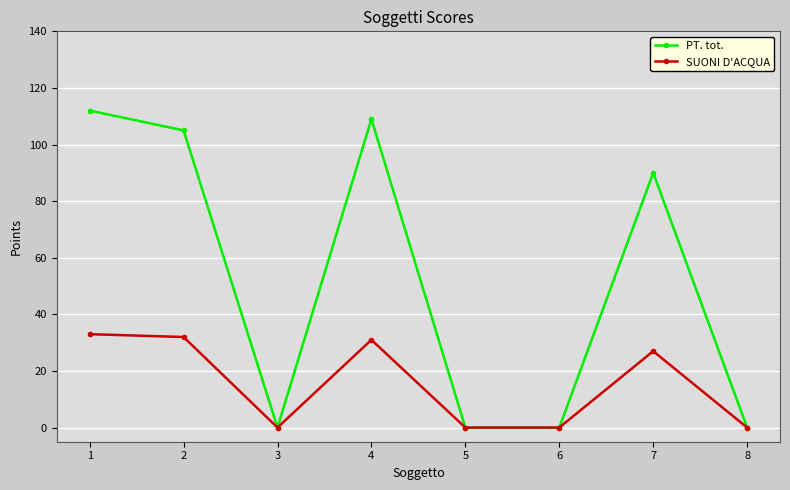

Does the chart have visible grid lines?

Yes